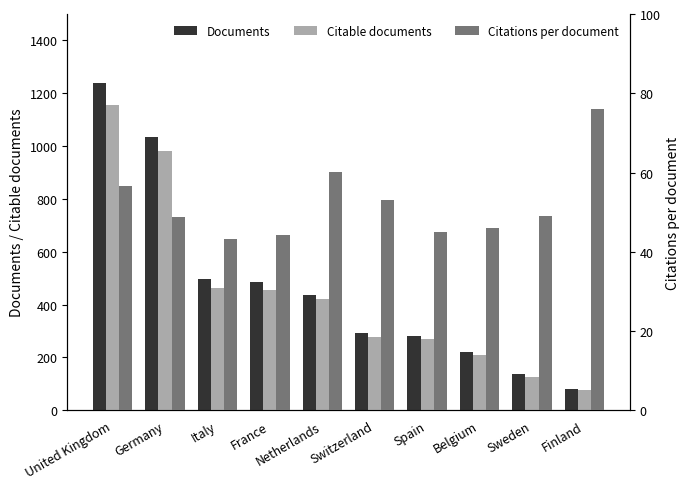

What is the average value of the Citations per document series?

52.2